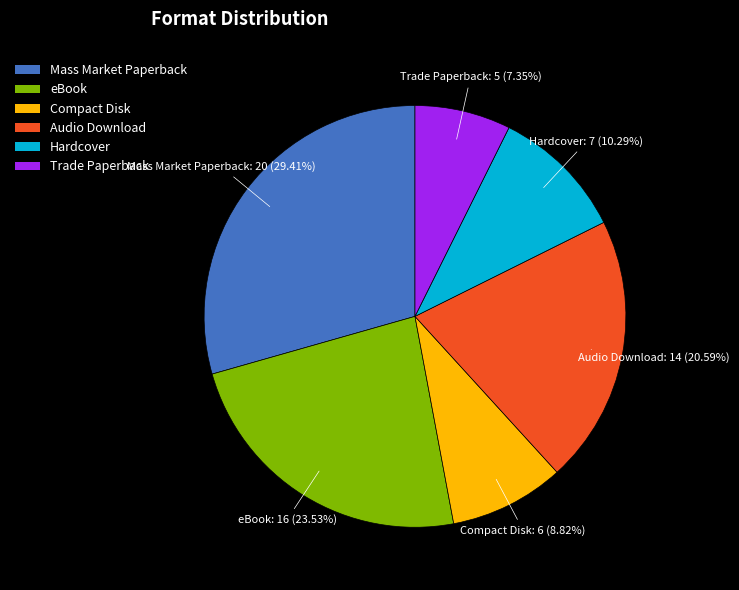

Is Audio Download the majority of the pie?

No